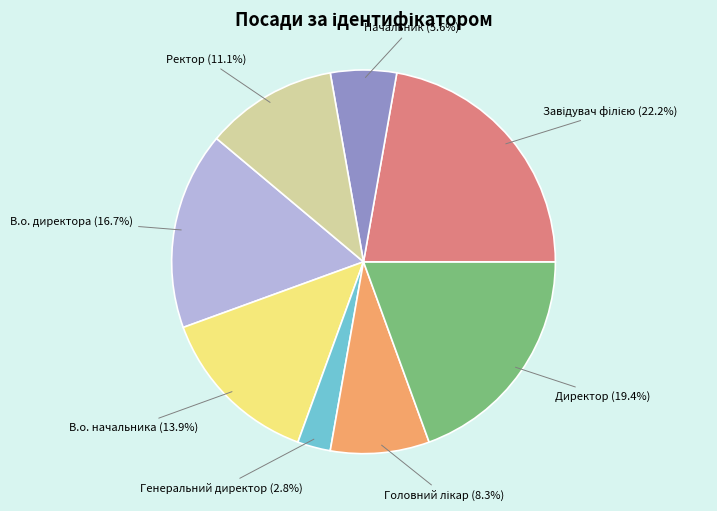

Is there any slice that represents more than half of the pie?

No